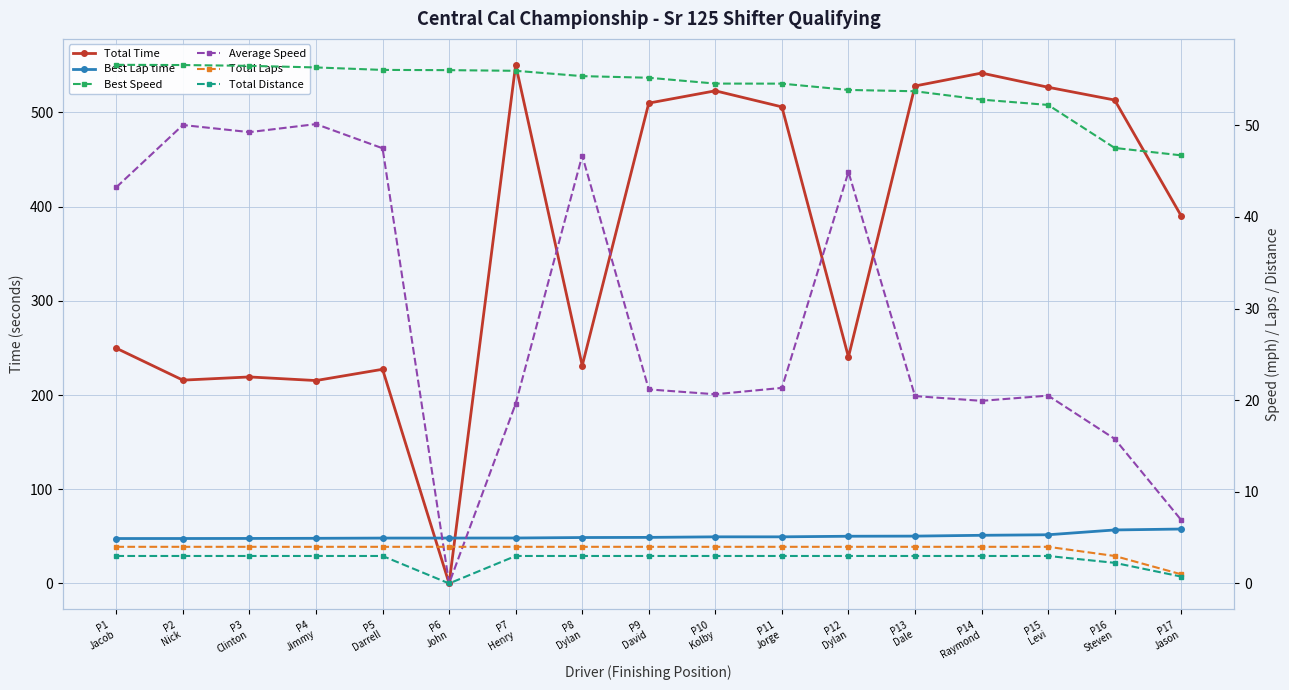

At which label does Best Speed reach its minimum?

P17
Jason